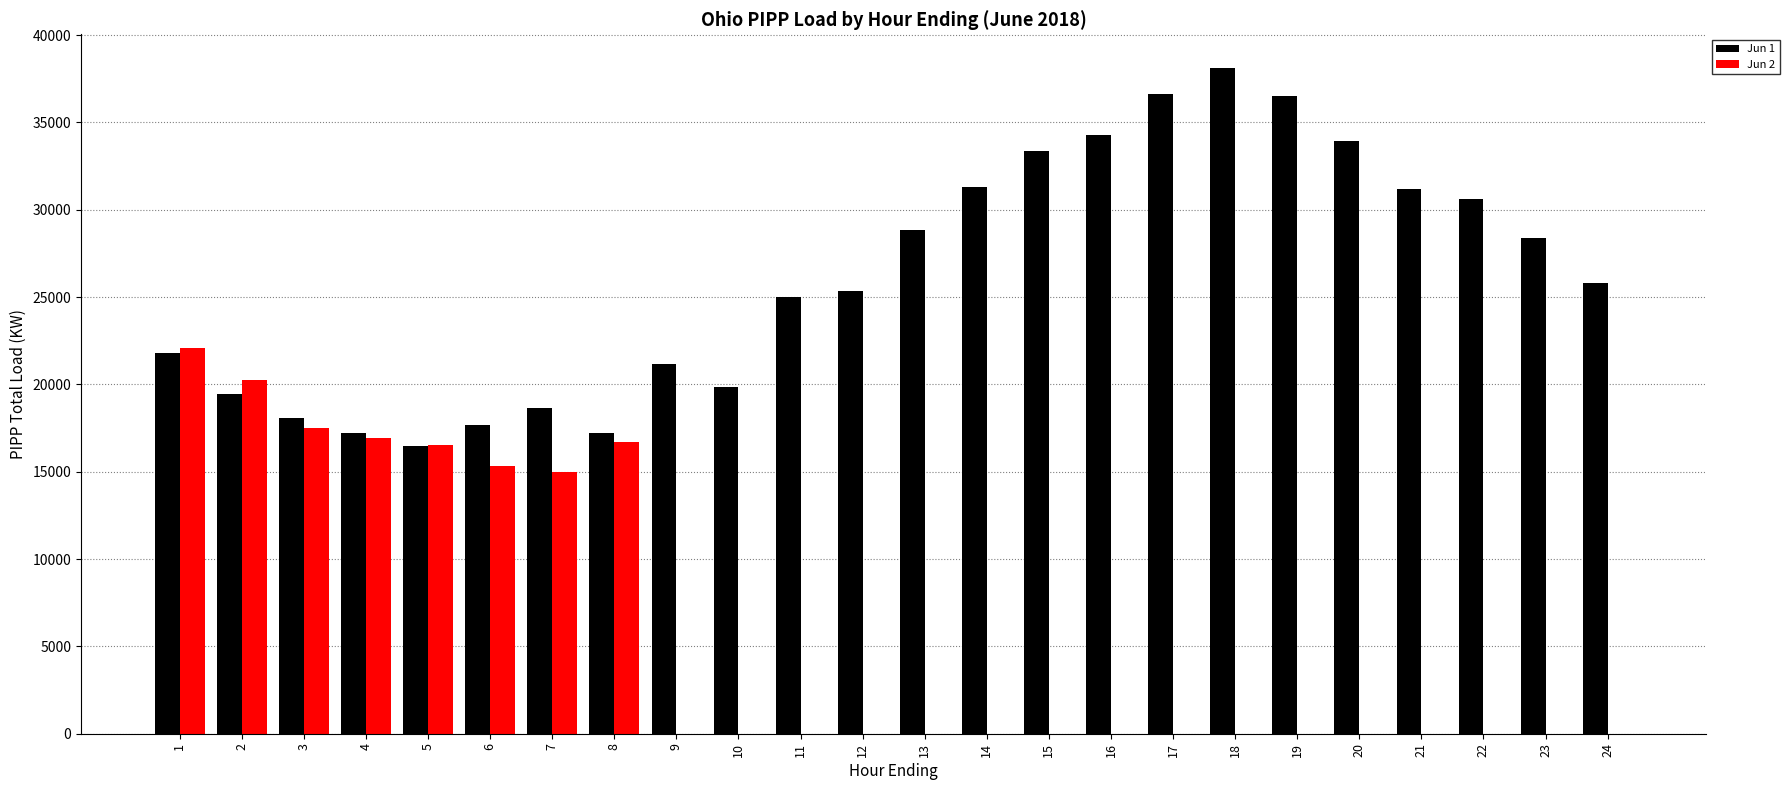

How many values in the Jun 2 series exceed 0?

8